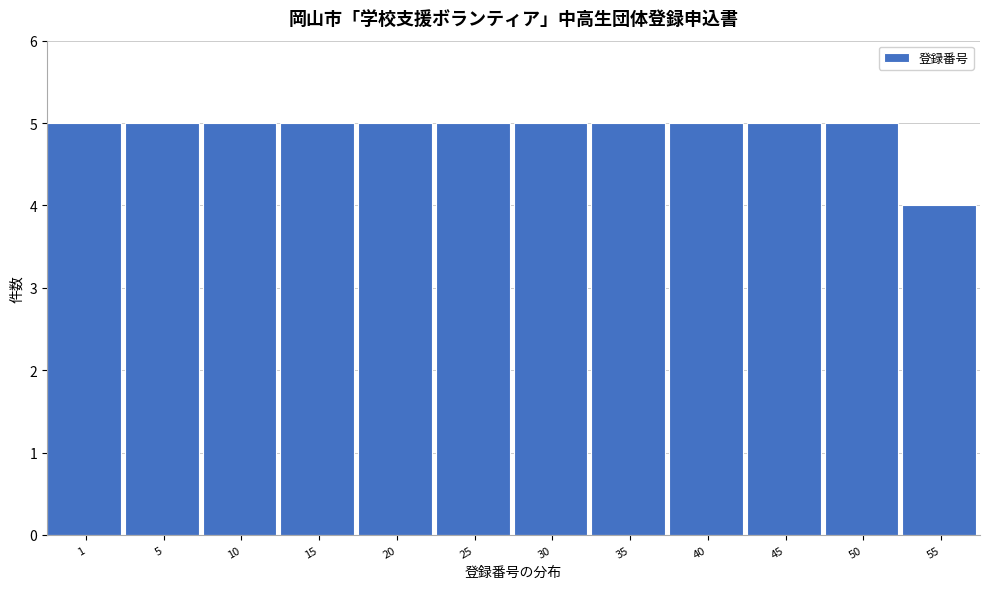

Reading left to right, extract all data points from this chart.

5	5	5	5	5	5	5	5	5	5	5	4